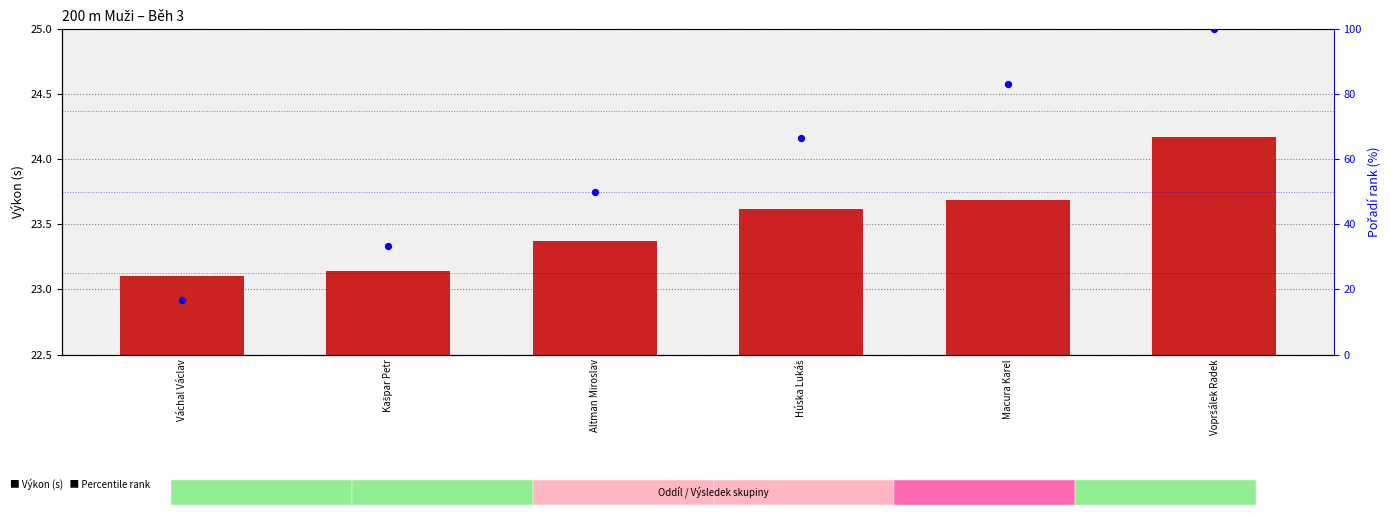

At which category is the sum across all series the highest?

Vopršálek Radek